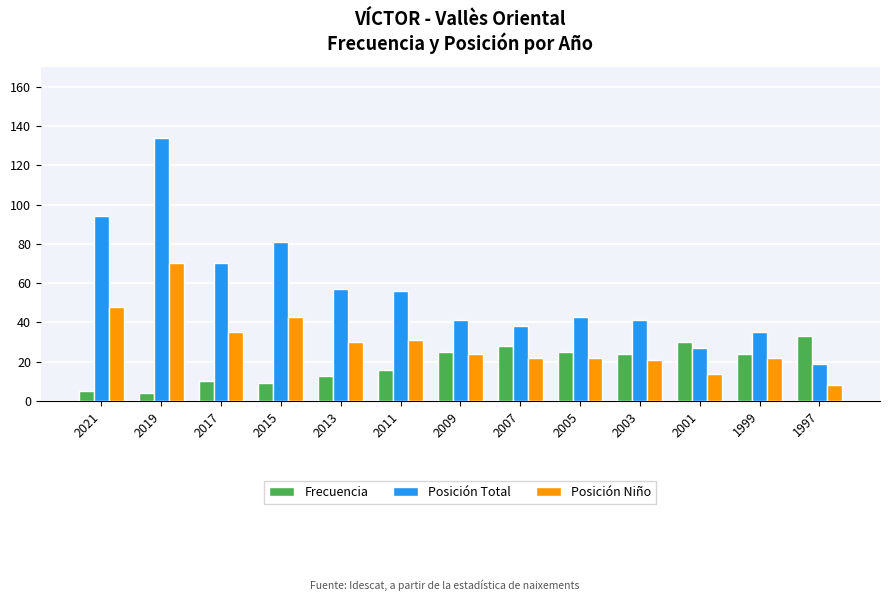

Which category has the lowest value in the Posición Niño series?

1997